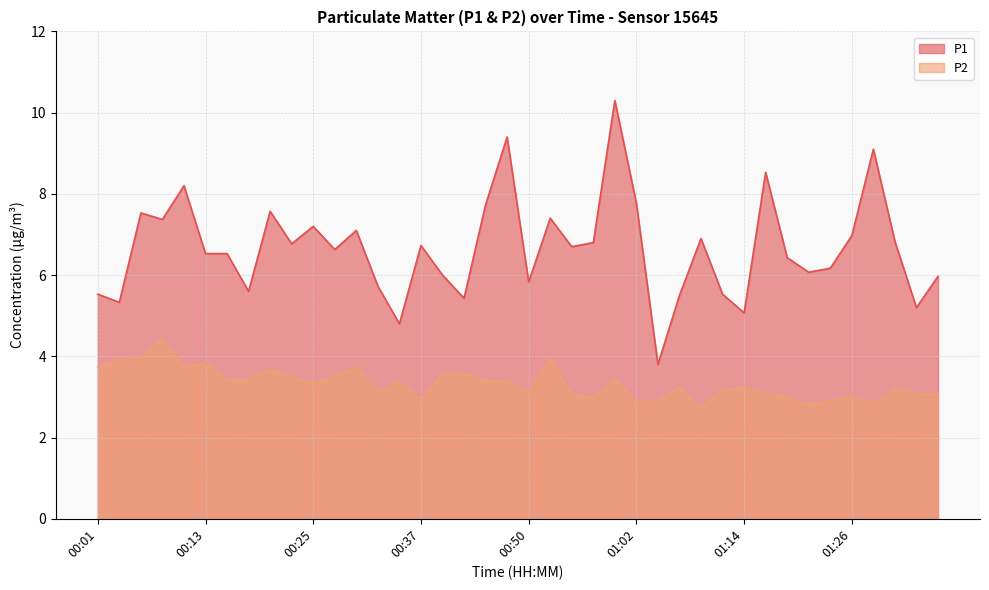

Which series has the widest spread of values?

P1